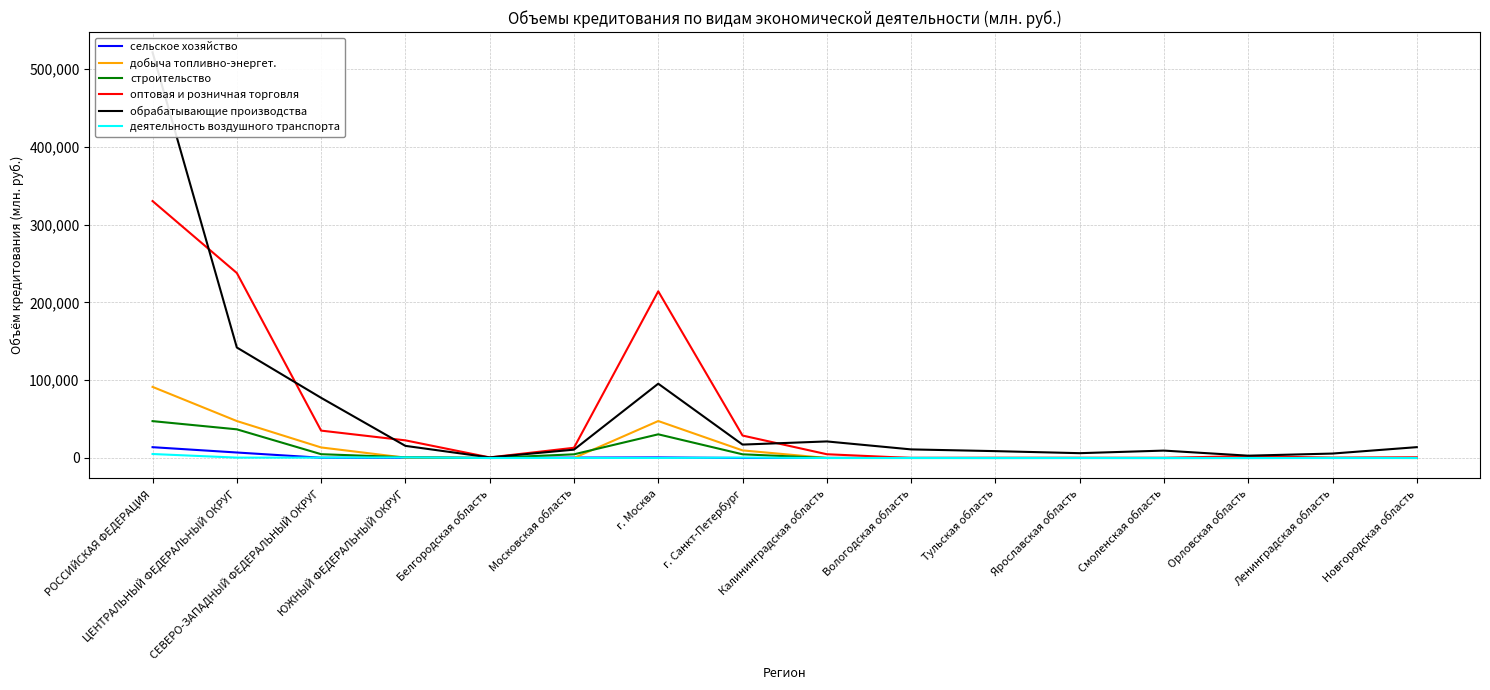

At which label does сельское хозяйство first exceed 47?

РОССИЙСКАЯ ФЕДЕРАЦИЯ